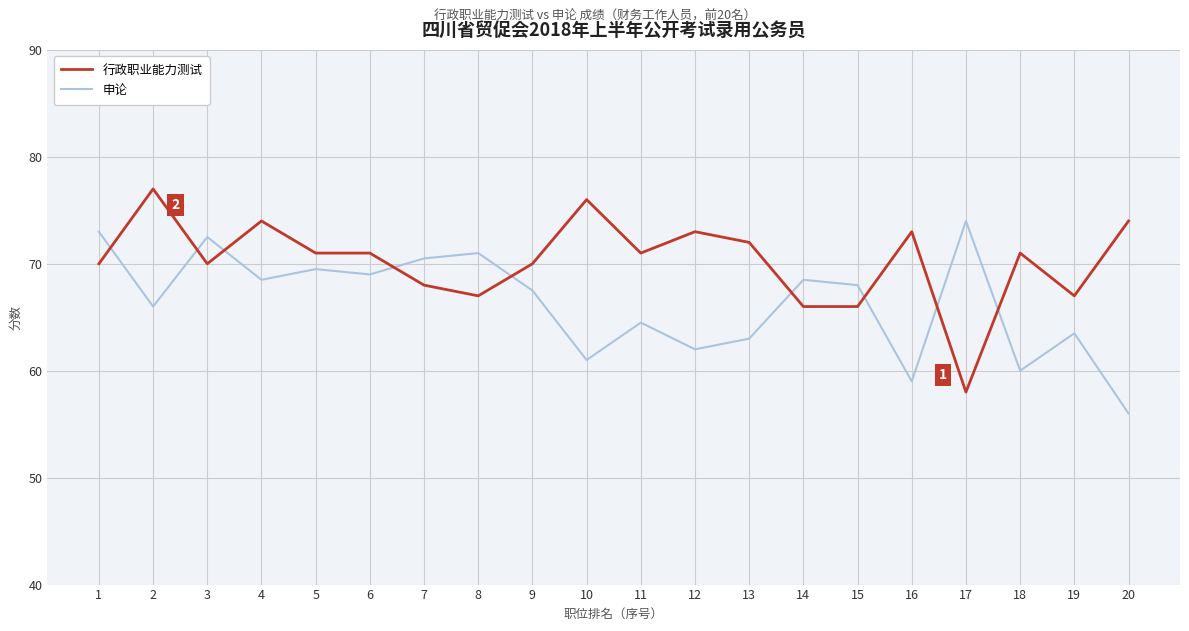

Where does the 申论 series first go above 68?

1